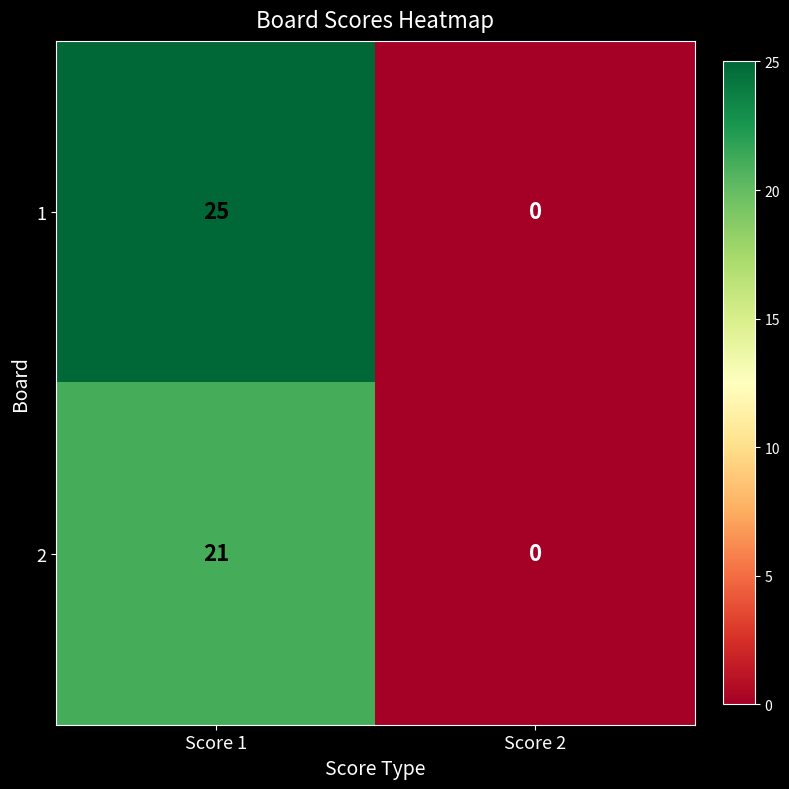

Reading left to right, what are all the values shown in this chart?

1: Score 1=25	Score 2=0
2: Score 1=21	Score 2=0